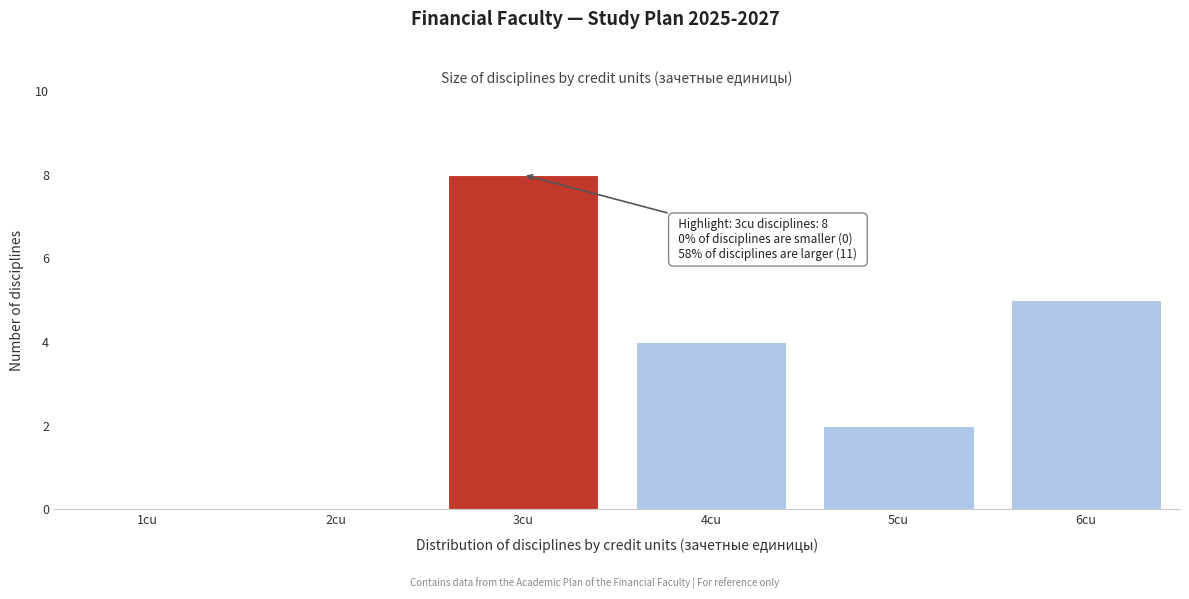

Which range on the x-axis has the tallest bar?

2.5 to 3.5